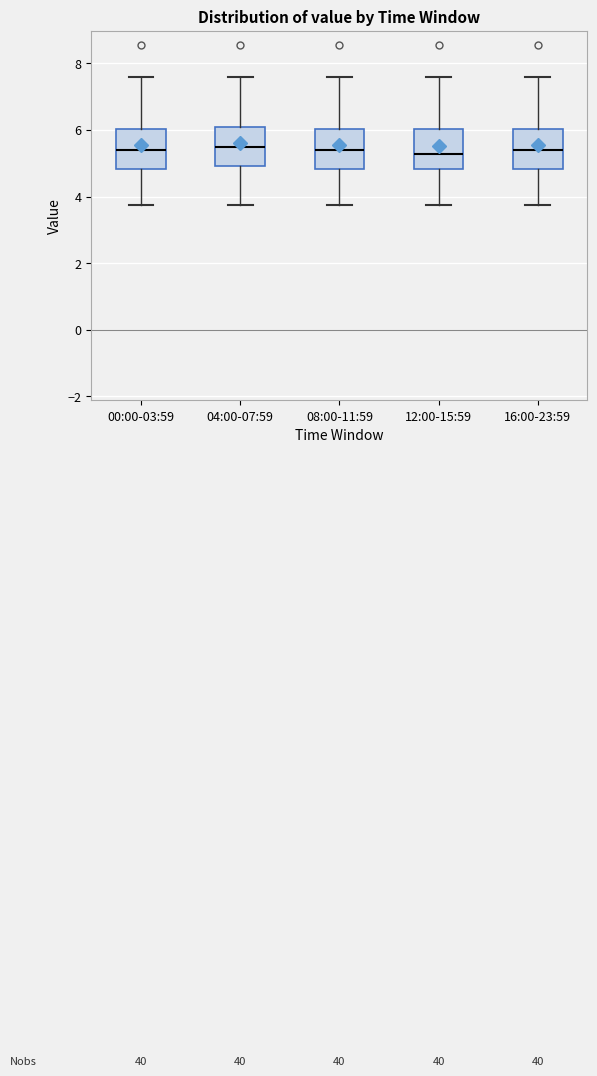

Reading left to right, read every box against the y-axis: the position of its median line, the range the box covers, and the ends of its whiskers. The values are not printed on the chart, so give them approximately, as read against the axis.

00:00-03:59: median 5.4, box 4.8 to 6.0, whiskers 3.8 to 7.6
04:00-07:59: median 5.4, box 5.0 to 6.2, whiskers 3.8 to 7.6
08:00-11:59: median 5.4, box 4.8 to 6.0, whiskers 3.8 to 7.6
12:00-15:59: median 5.2, box 4.8 to 6.0, whiskers 3.8 to 7.6
16:00-23:59: median 5.4, box 4.8 to 6.0, whiskers 3.8 to 7.6